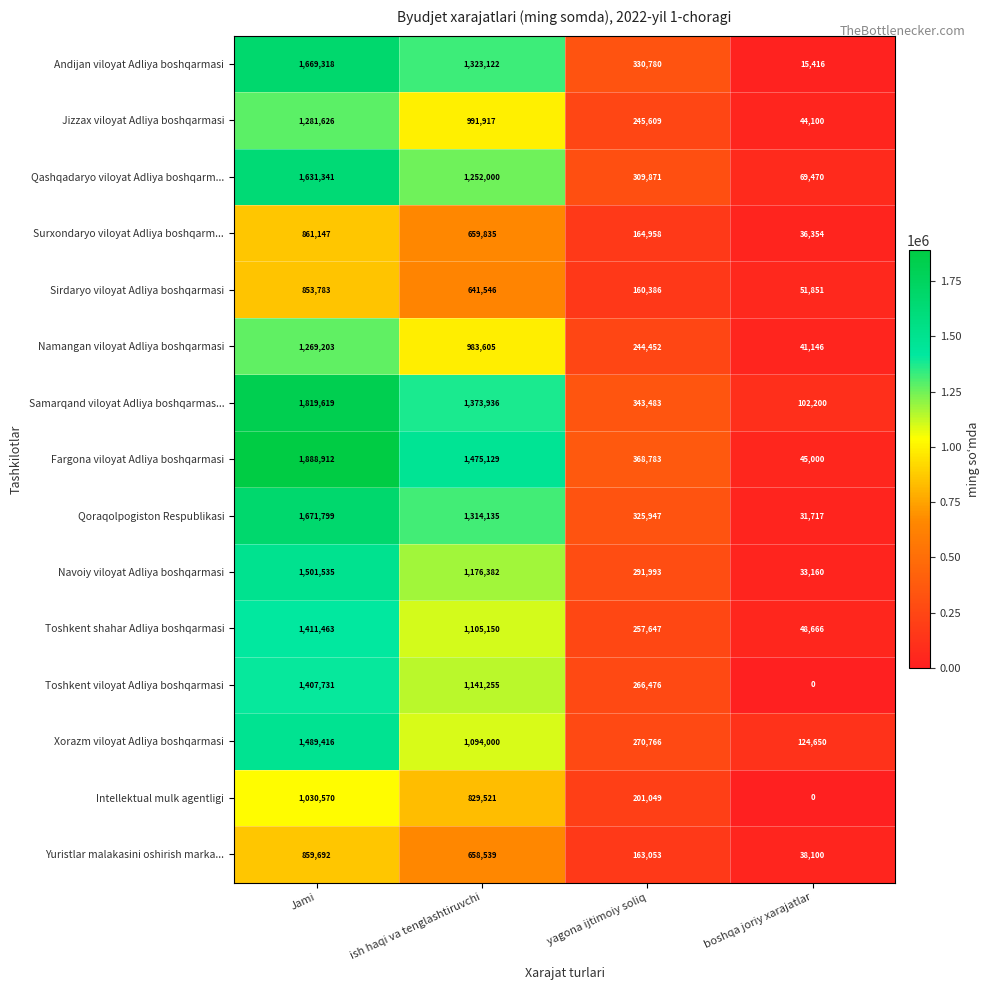

At which category does the chart reach its minimum across all series?

boshqa joriy xarajatlar